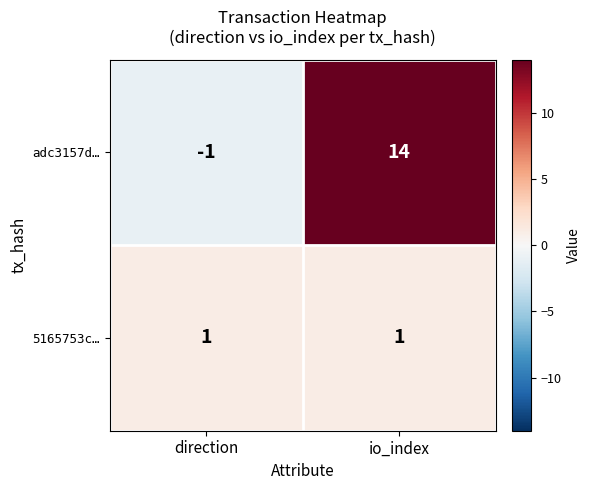

The 5165753c… series shows 1 at direction. True or false?

True